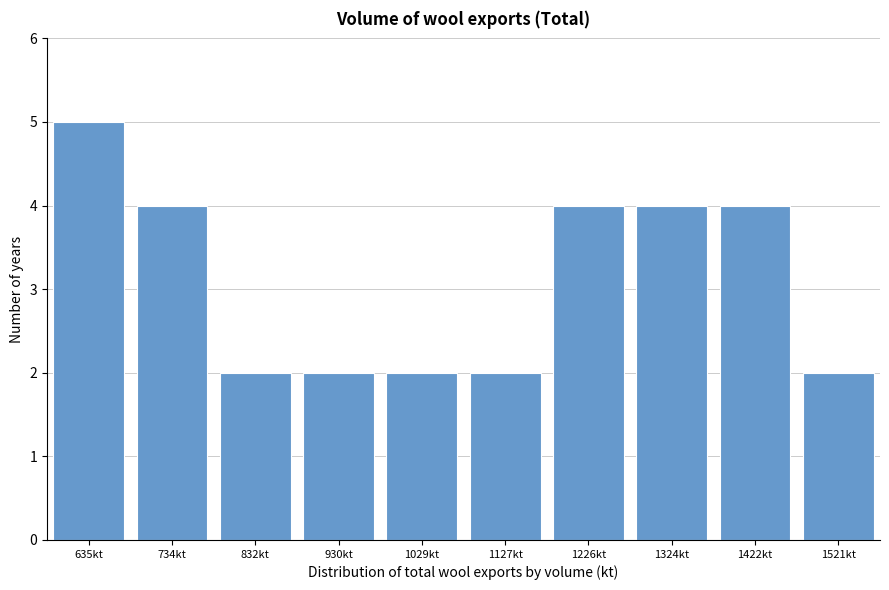

Reading right to left, transcribe all the data shown in this chart.

2	4	4	4	2	2	2	2	4	5